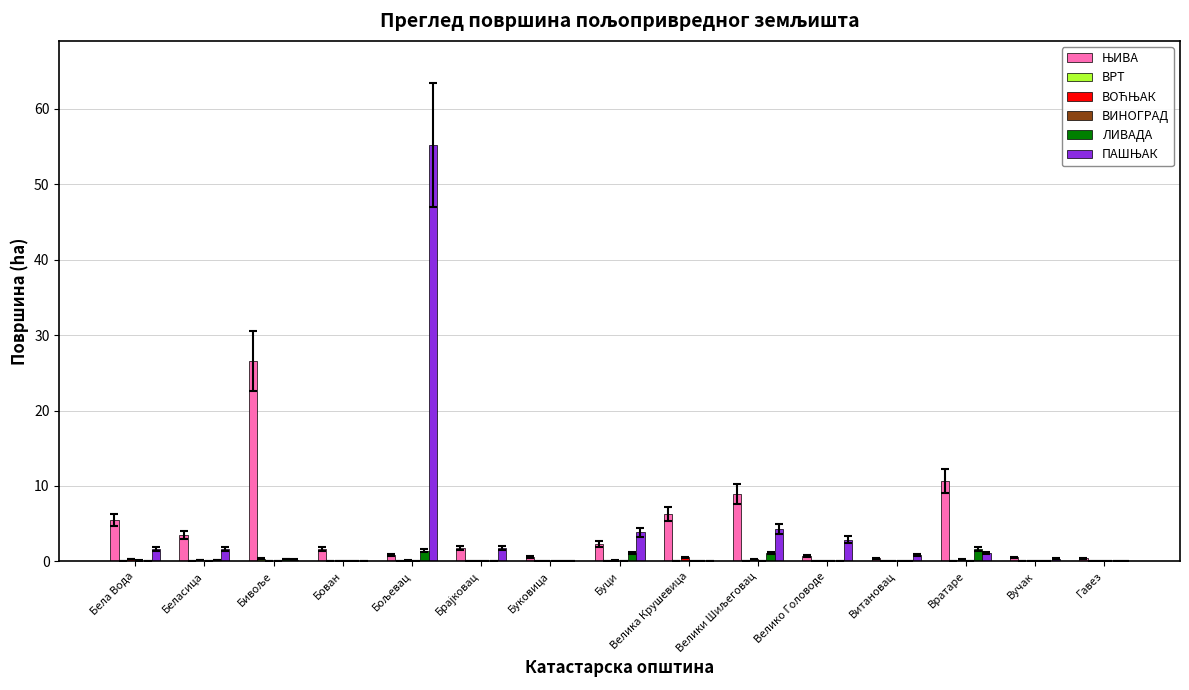

Reading left to right, extract all data points from this chart.

ЊИВА: Бела Вода=5.5	Беласица=3.5	Бивоље=26.6	Бован=1.7	Бољевац=0.9	Брајковац=1.8	Буковица=0.6	Буци=2.3	Велика Крушевица=6.3	Велики Шиљеговац=9.0	Велико Головоде=0.7	Витановац=0.4	Вратаре=10.6	Вучак=0.5	Гавез=0.4
ВРТ: Бела Вода=0.0	Беласица=0.0	Бивоље=0.3	Бован=0.0	Бољевац=0.0	Брајковац=0.0	Буковица=0.1	Буци=0.0	Велика Крушевица=0.0	Велики Шиљеговац=0.0	Велико Головоде=0.0	Витановац=0.0	Вратаре=0.0	Вучак=0.0	Гавез=0.0
ВОЋЊАК: Бела Вода=0.3	Беласица=0.2	Бивоље=0.0	Бован=0.0	Бољевац=0.1	Брајковац=0.0	Буковица=0.0	Буци=0.1	Велика Крушевица=0.5	Велики Шиљеговац=0.3	Велико Головоде=0.0	Витановац=0.0	Вратаре=0.2	Вучак=0.0	Гавез=0.0
ВИНОГРАД: Бела Вода=0.1	Беласица=0.0	Бивоље=0.0	Бован=0.0	Бољевац=0.0	Брајковац=0.0	Буковица=0.0	Буци=0.0	Велика Крушевица=0.0	Велики Шиљеговац=0.1	Велико Головоде=0.0	Витановац=0.0	Вратаре=0.0	Вучак=0.0	Гавез=0.0
ЛИВАДА: Бела Вода=0.0	Беласица=0.1	Бивоље=0.3	Бован=0.0	Бољевац=1.4	Брајковац=0.0	Буковица=0.0	Буци=1.1	Велика Крушевица=0.1	Велики Шиљеговац=1.1	Велико Головоде=0.0	Витановац=0.0	Вратаре=1.6	Вучак=0.0	Гавез=0.0
ПАШЊАК: Бела Вода=1.6	Беласица=1.7	Бивоље=0.2	Бован=0.1	Бољевац=55.2	Брајковац=1.8	Буковица=0.0	Буци=3.9	Велика Крушевица=0.1	Велики Шиљеговац=4.3	Велико Головоде=2.9	Витановац=0.8	Вратаре=1.1	Вучак=0.4	Гавез=0.1